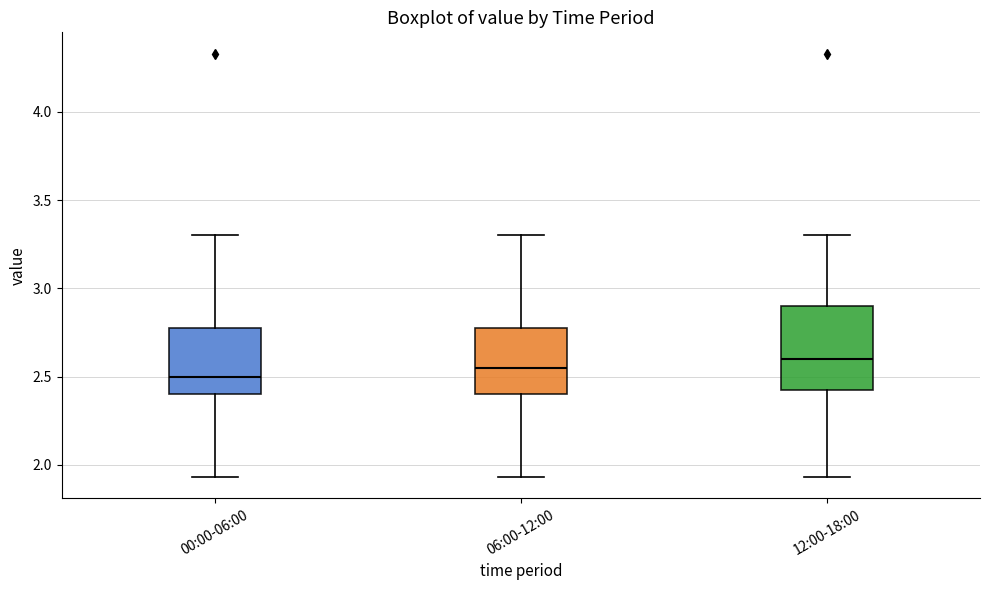

Where does the median line of the box for 06:00-12:00 sit on the y-axis? The values are not printed on the chart, so give them approximately, as read against the axis.

2.55